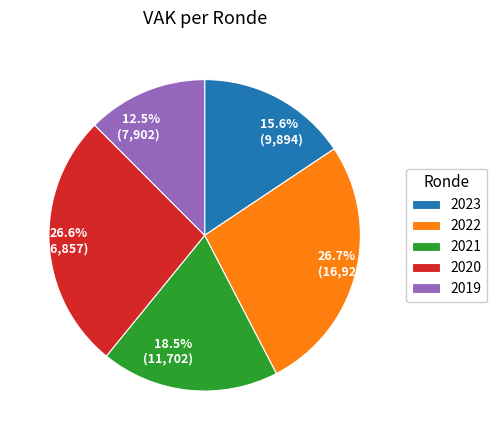

How many segments does this pie chart have?

5